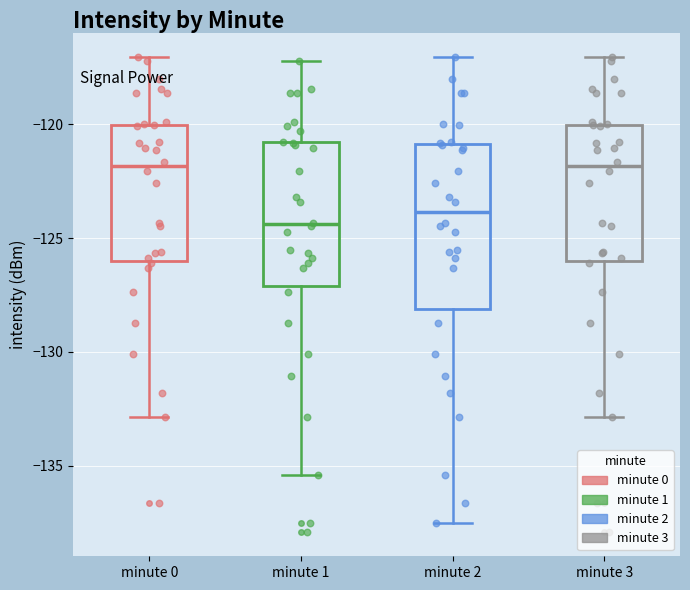

Which box is the tallest, from its lower edge to its upper edge?

minute 2